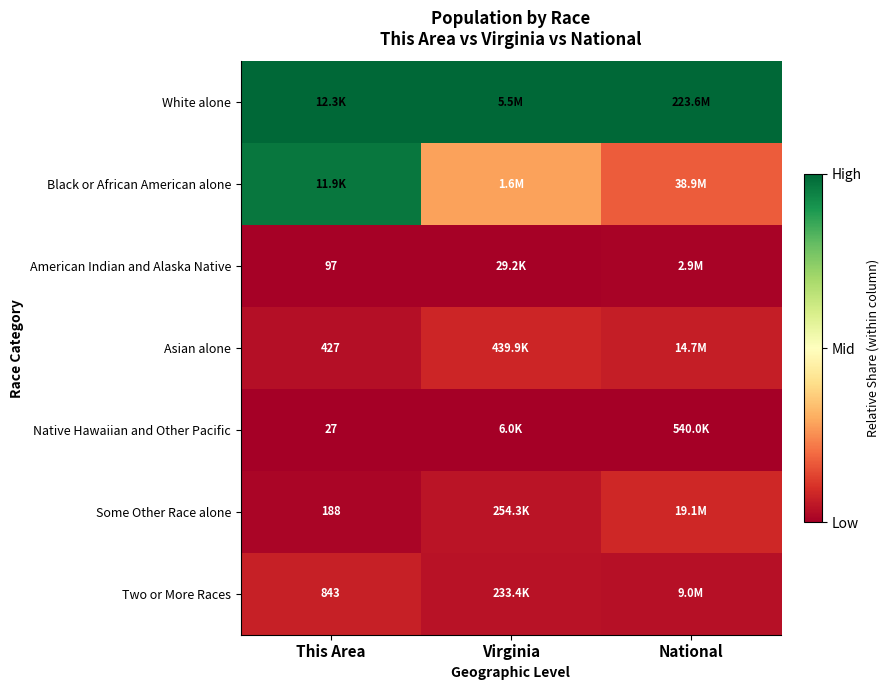

Where is Native Hawaiian and Other Pacific nearest to the value 0?

This Area